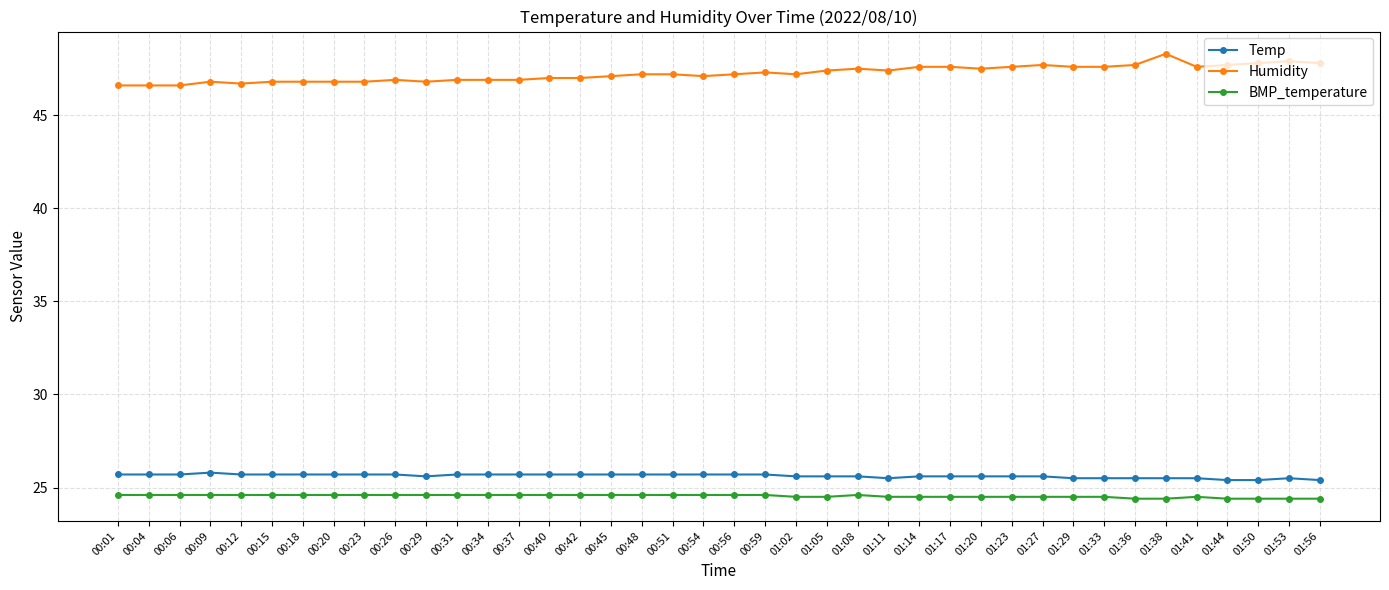

What is the sum of all Temp values?

1024.9